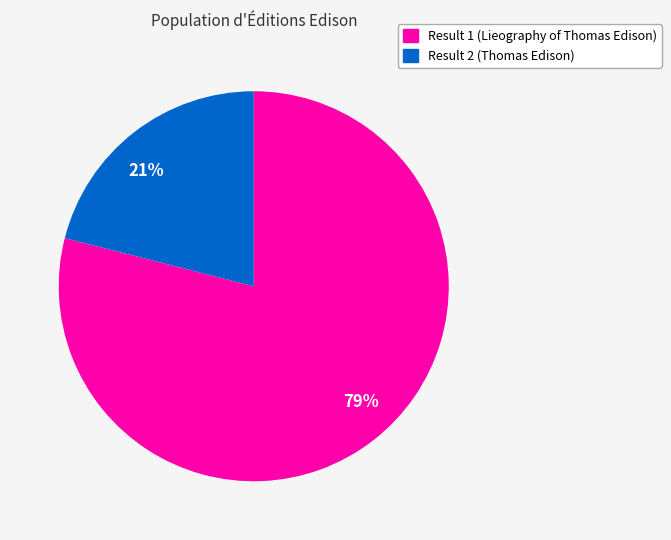

Rank the categories by value from highest to lowest.

79%, 21%